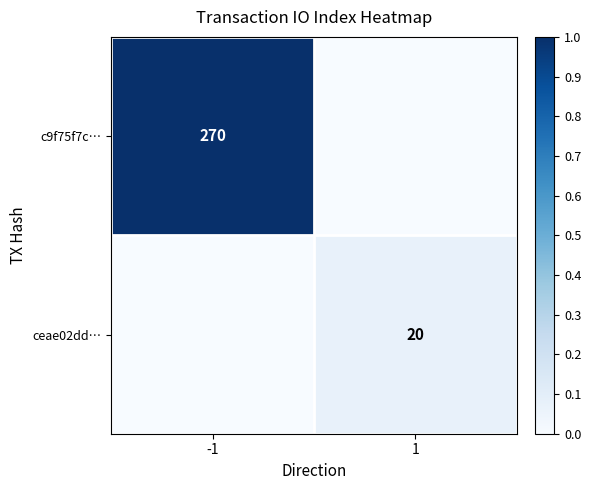

Is the value of c9f75f7c… at -1 greater than the value of ceae02dd… at 1?

Yes